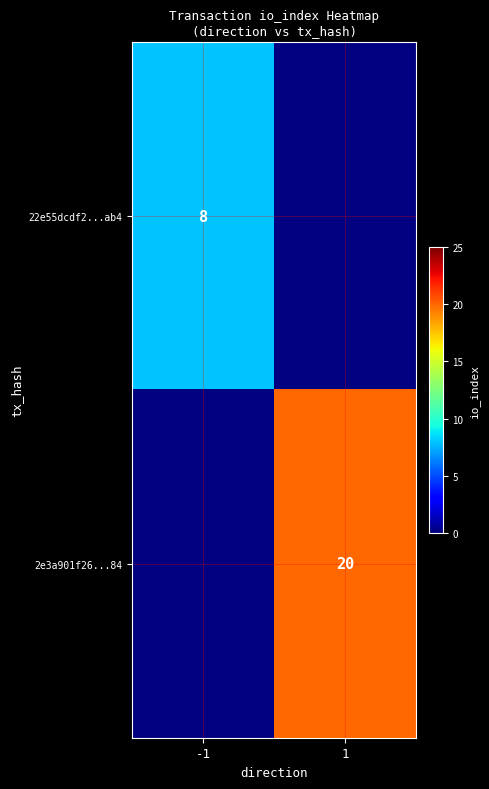

At how many categories does at least one series exceed 15?

1